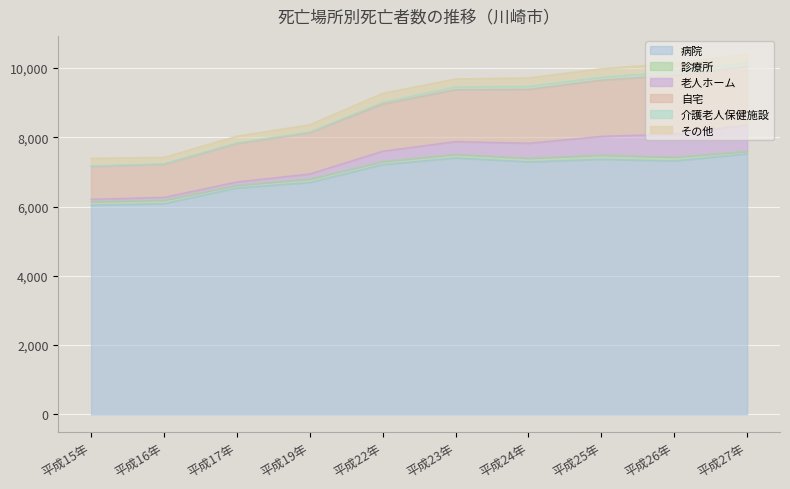

At how many categories does at least one series exceed 1146?

10